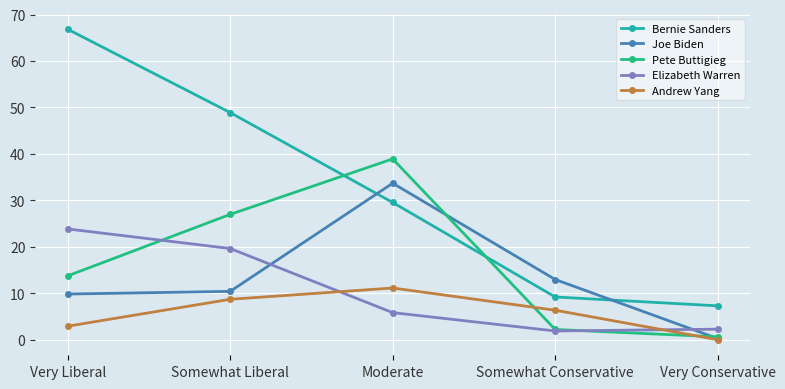

Does the chart have visible grid lines?

Yes